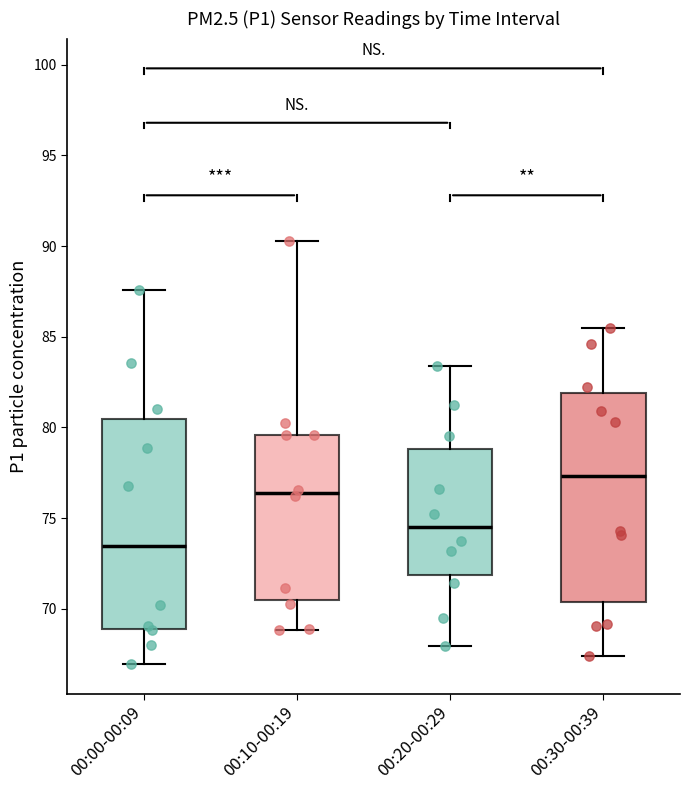

Where does the lower whisker of the box for 00:00-00:09 end on the y-axis? The values are not printed on the chart, so give them approximately, as read against the axis.

67.0